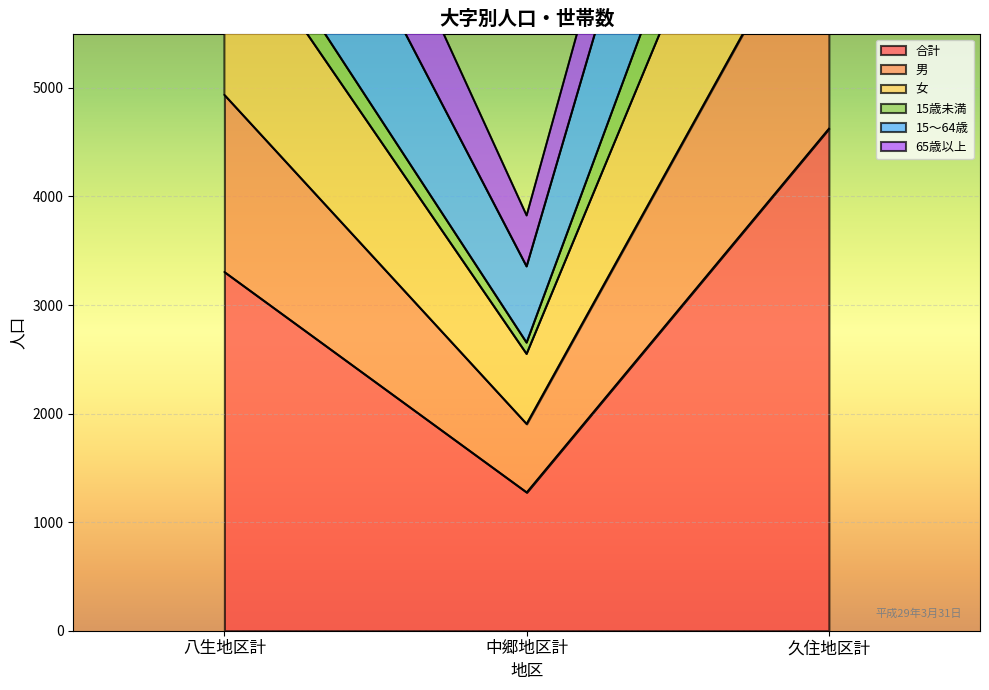

Where does the 女 series first go above 6610?

久住地区計